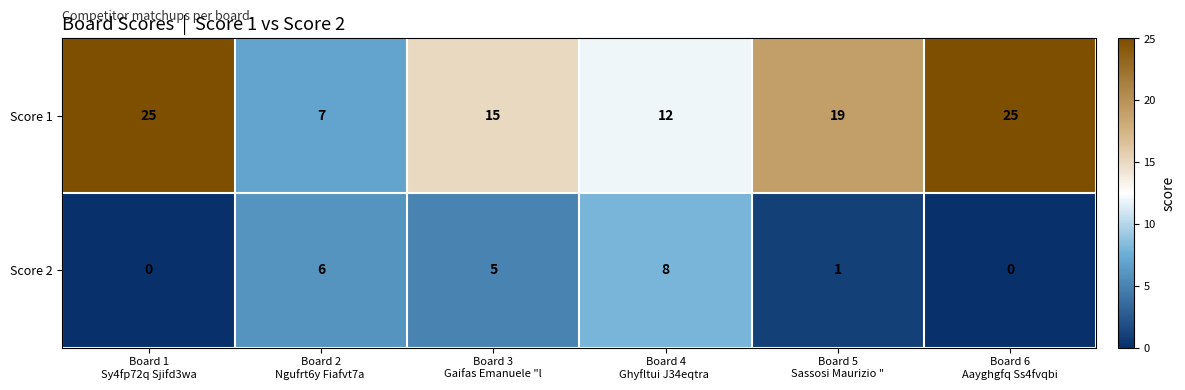

What is the highest value of the Score 1 series?

25